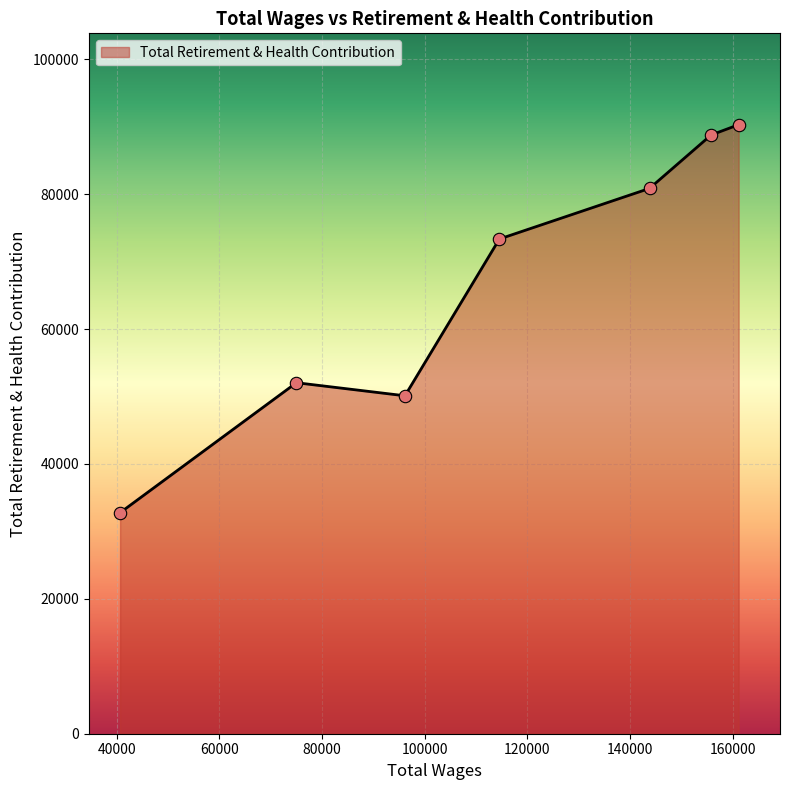

What is the sum of all values?

468281